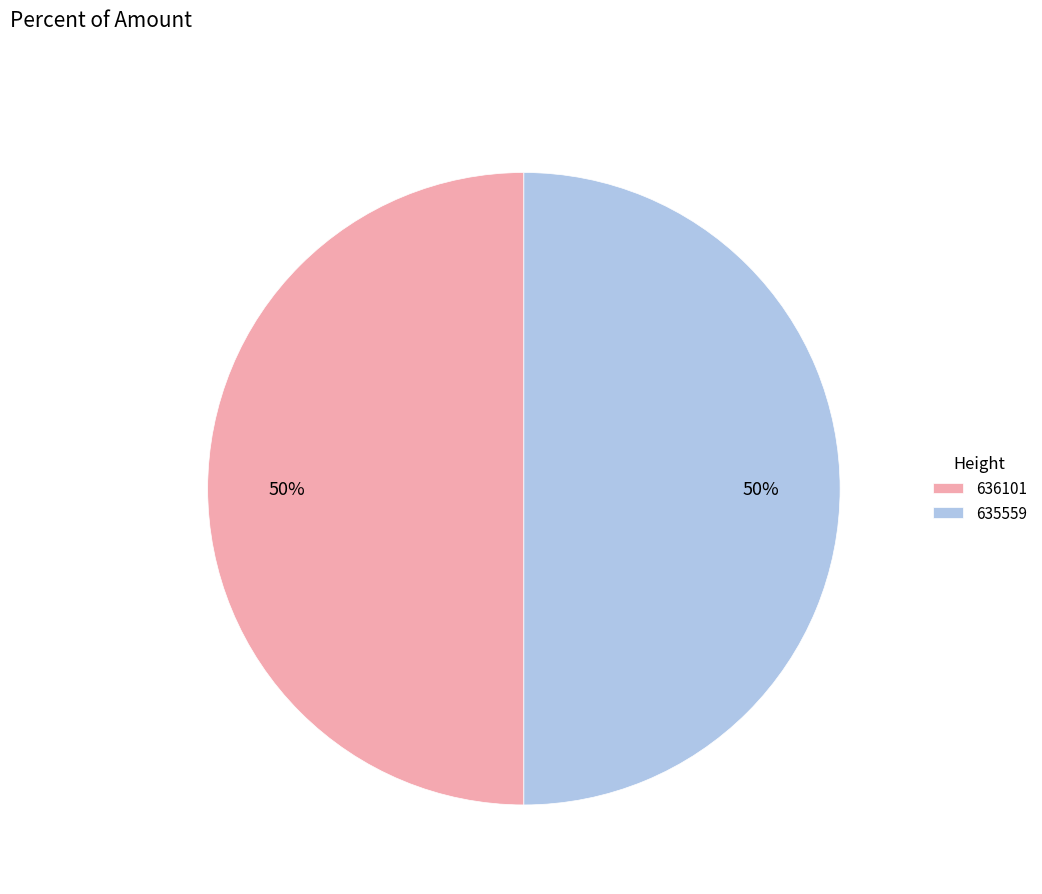

How many slices are in this pie chart?

2